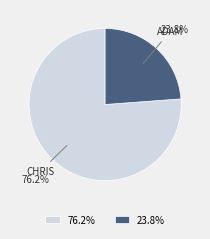

What is the ratio of the value at 76.2% to the value at 23.8%?

3.2